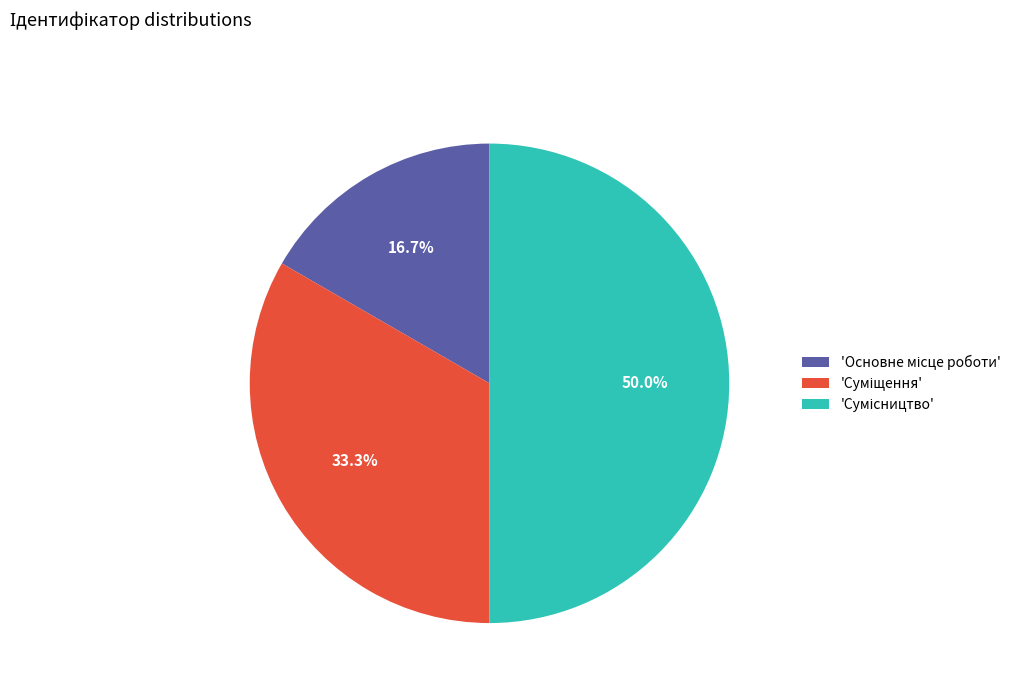

To the nearest percent, what is the difference between the largest and smallest slice percentages?

33%